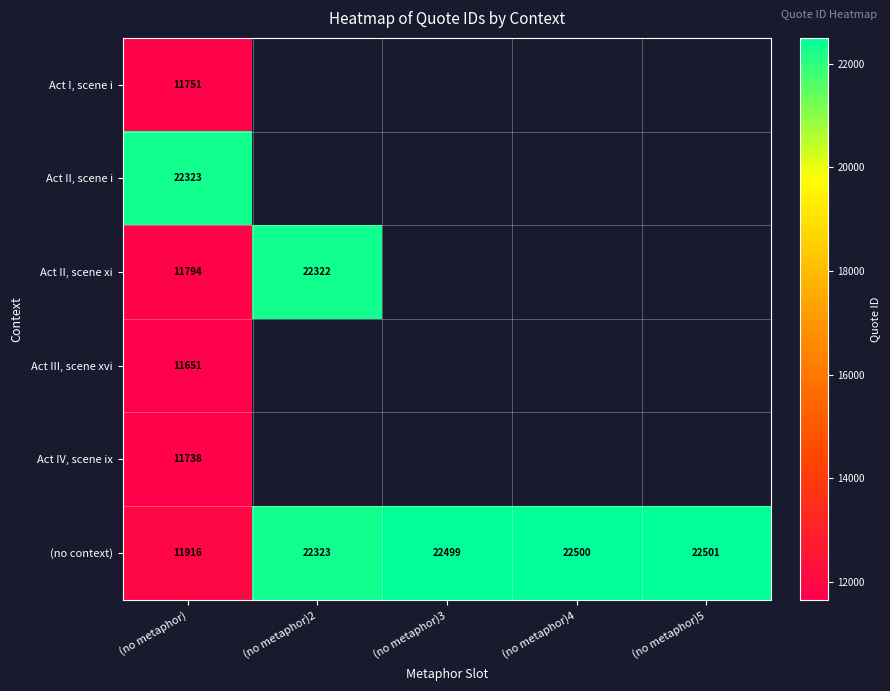

The Act IV, scene ix series shows 11738 at (no metaphor). True or false?

True